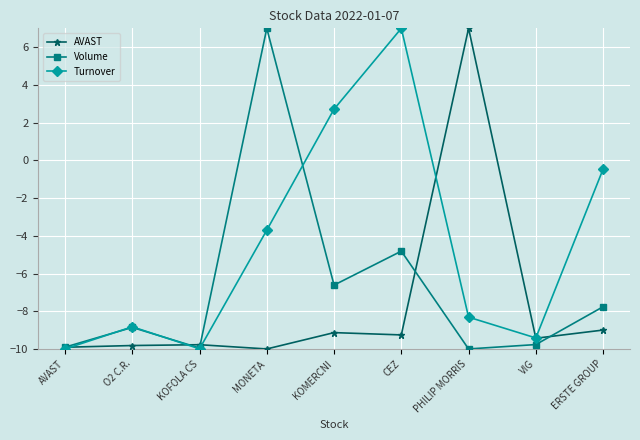

True or false: Volume has a value of -4.8 at CEZ.

True